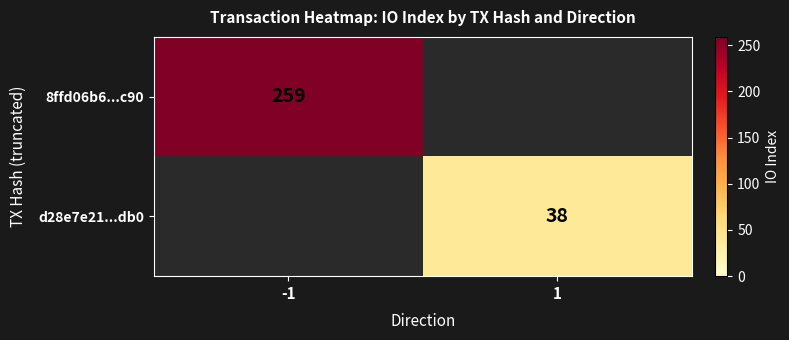

The d28e7e21...db0 series shows 38 at 1. True or false?

True